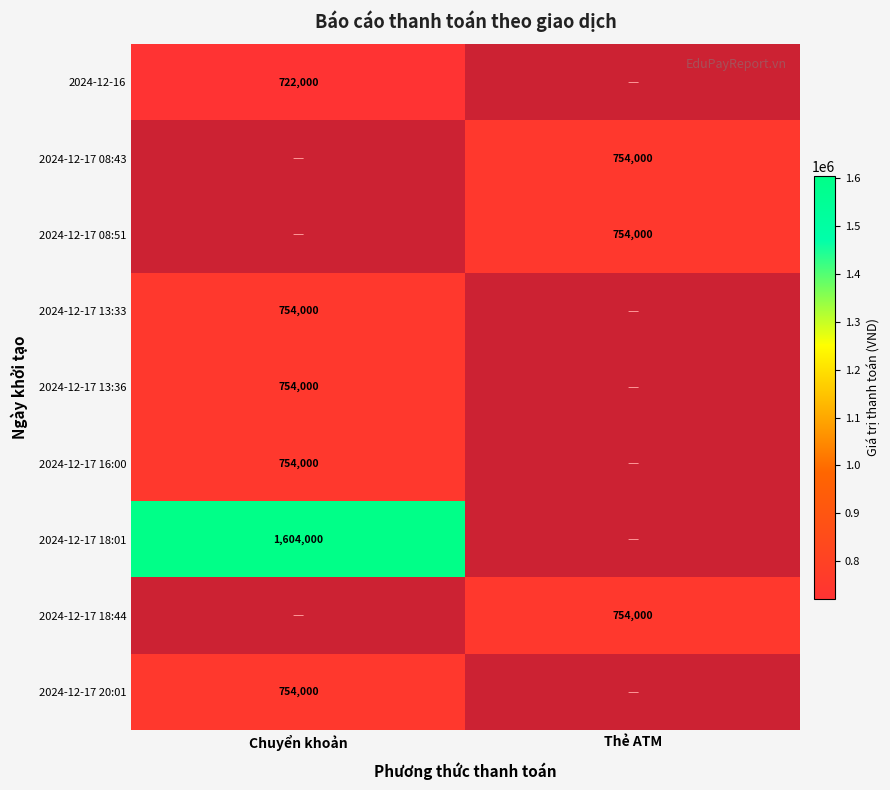

The 2024-12-17 08:51 series shows 1268539 at Thẻ ATM. True or false?

False